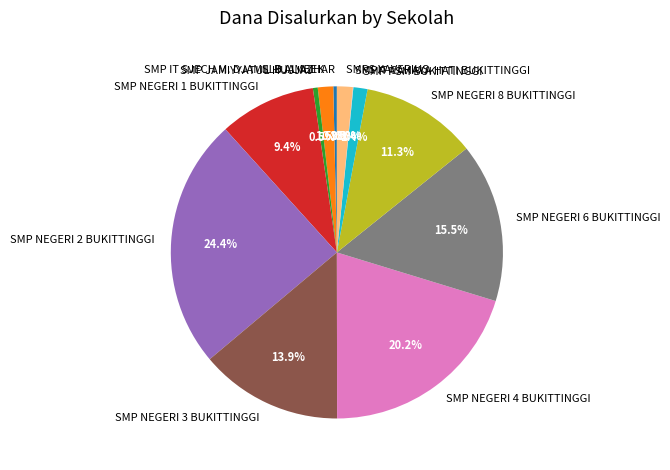

Is SMPS XAVERIUS the majority of the pie?

No